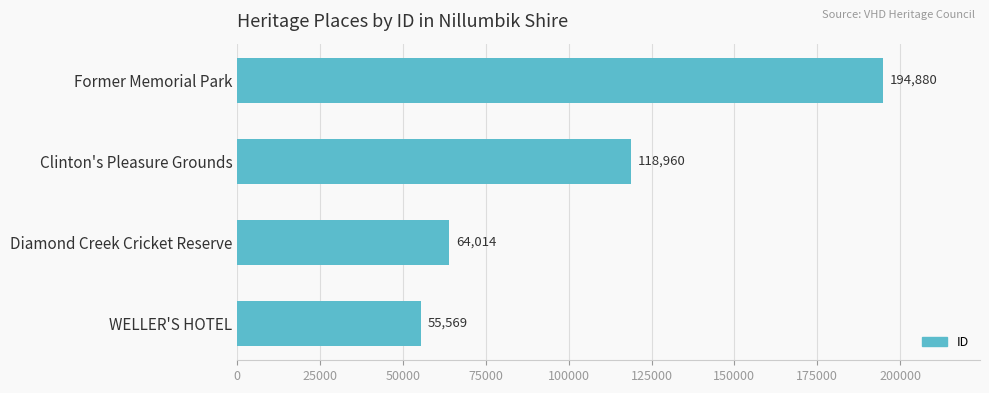

How many values are below 118960?

2